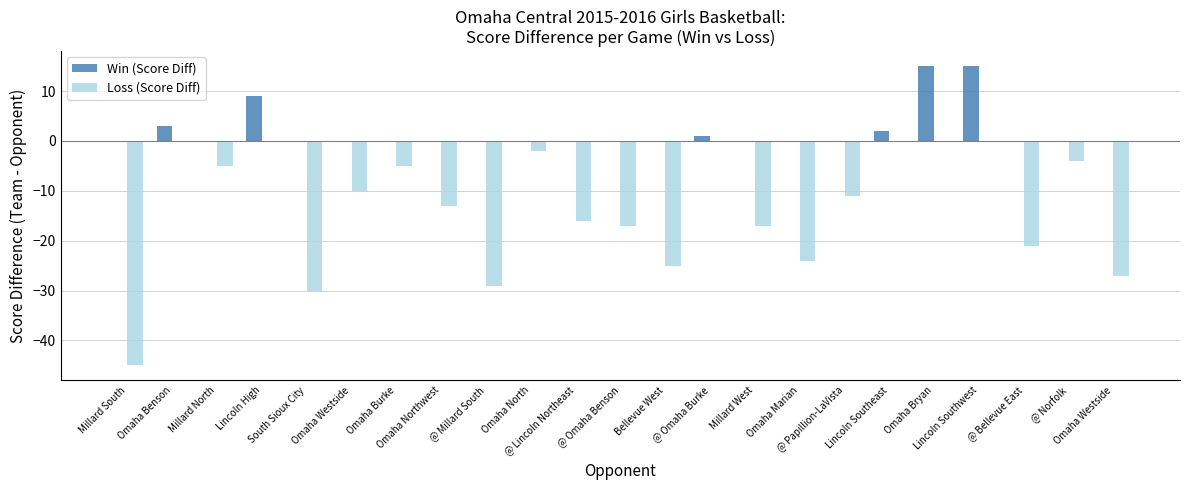

Is the value of Loss (Score Diff) at Millard West greater than the value of Win (Score Diff) at @ Millard South?

No